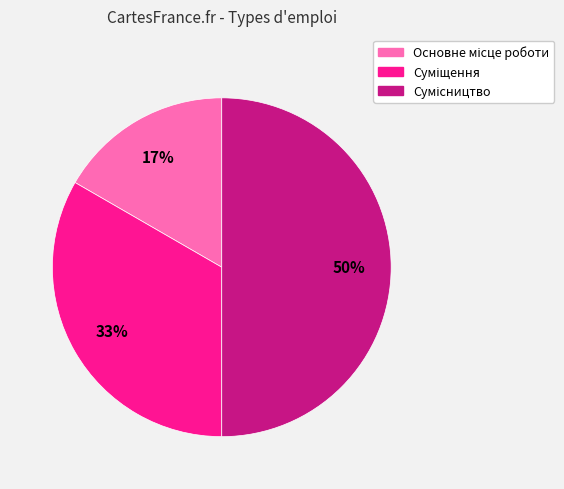

To the nearest percent, what is the average slice percentage?

33%